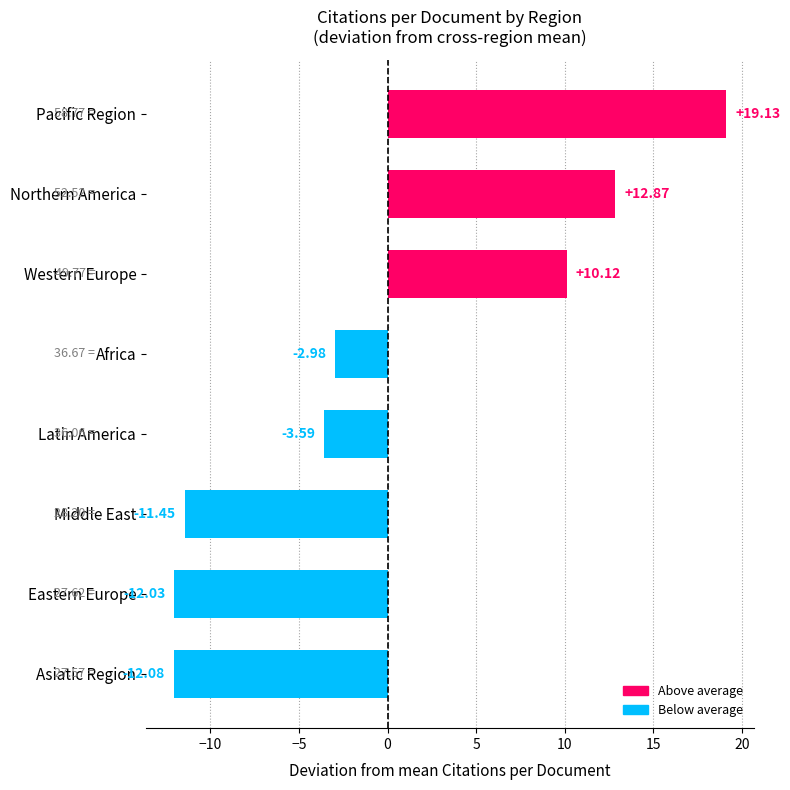

What is the greatest value displayed?

19.1